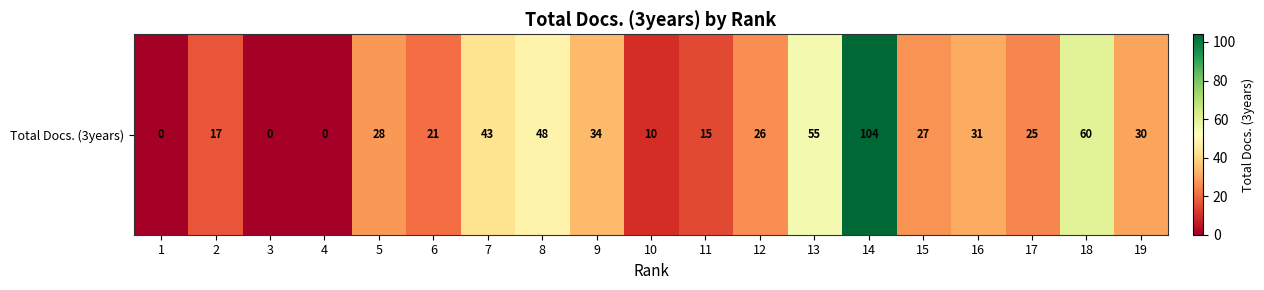

How many values are below 27?

9